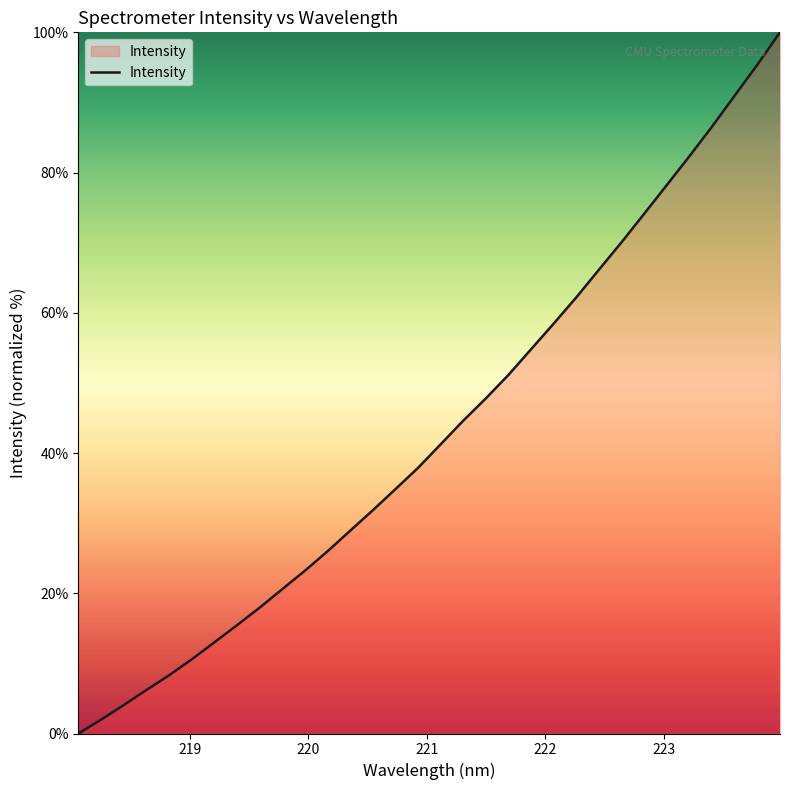

What is the sum of all values?

1385.4